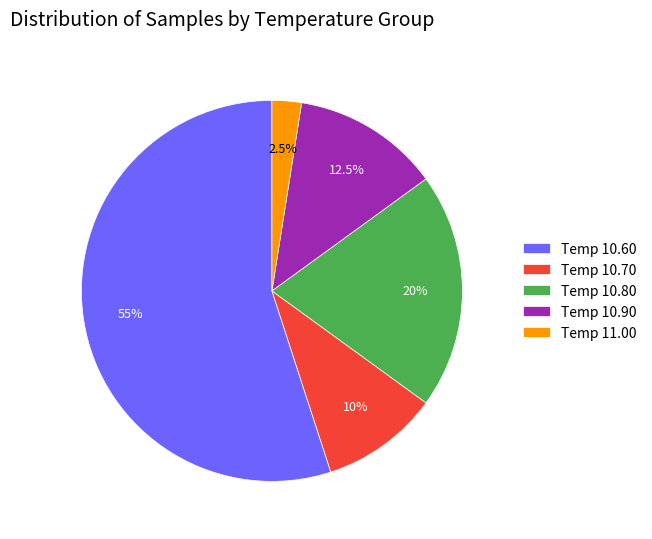

What percentage is NOT represented by Temp 10.70?

90.0%